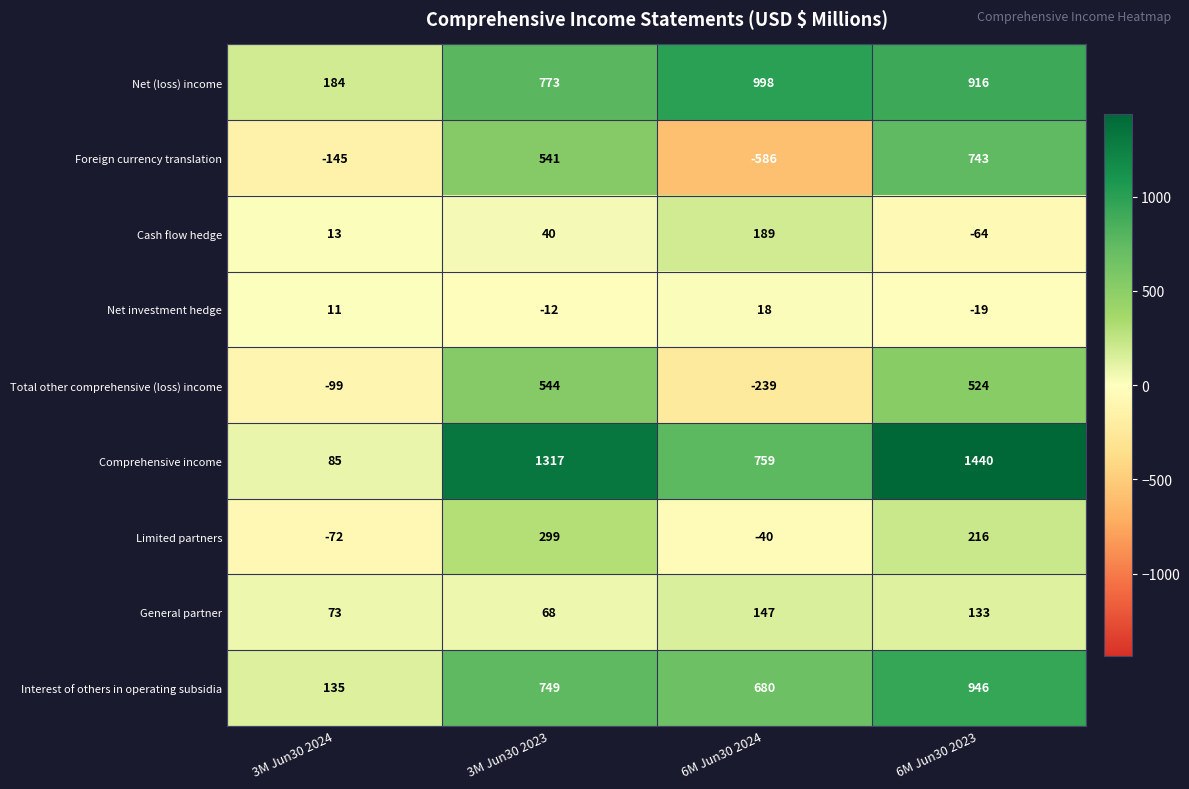

Is the value of Net (loss) income at 3M Jun30 2024 greater than the value of Total other comprehensive (loss) income at 3M Jun30 2024?

Yes